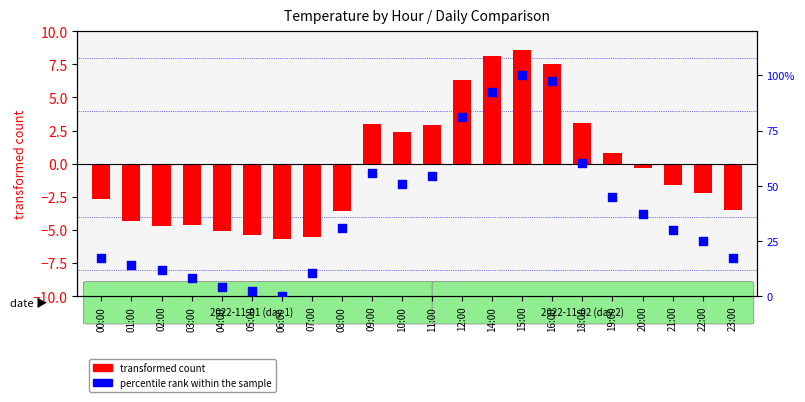

Which series has the largest total across all categories?

percentile rank within the sample